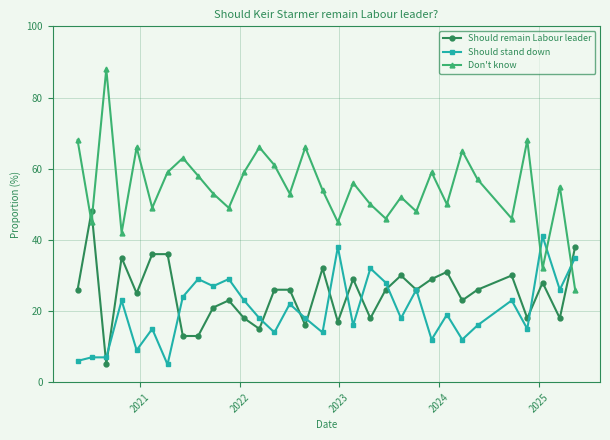

What is the average value of the Should stand down series?

0.2